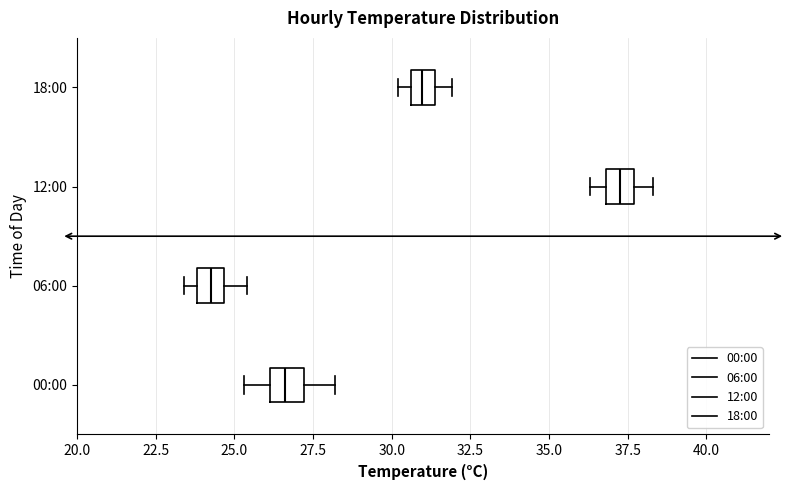

Reading bottom to top, read every box against the x-axis: the position of its median line, the range the box covers, and the ends of its whiskers. The values are not printed on the chart, so give them approximately, as read against the axis.

00:00: median 26.5, box 26.0 to 27.0, whiskers 25.5 to 28.0
06:00: median 24.5 (inside the box), box 24.0 to 24.5, whiskers 23.5 to 25.5
12:00: median 37.5 (inside the box), box 37.0 to 37.5, whiskers 36.5 to 38.5
18:00: median 31.0, box 30.5 to 31.5, whiskers 30.0 to 32.0